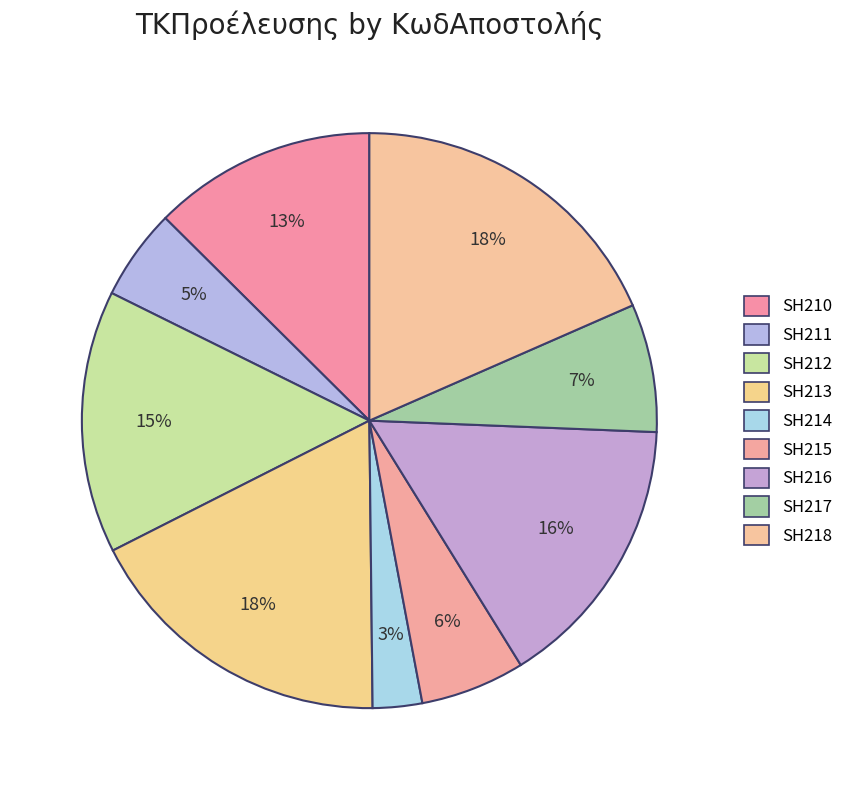

Does any single category account for the majority?

No